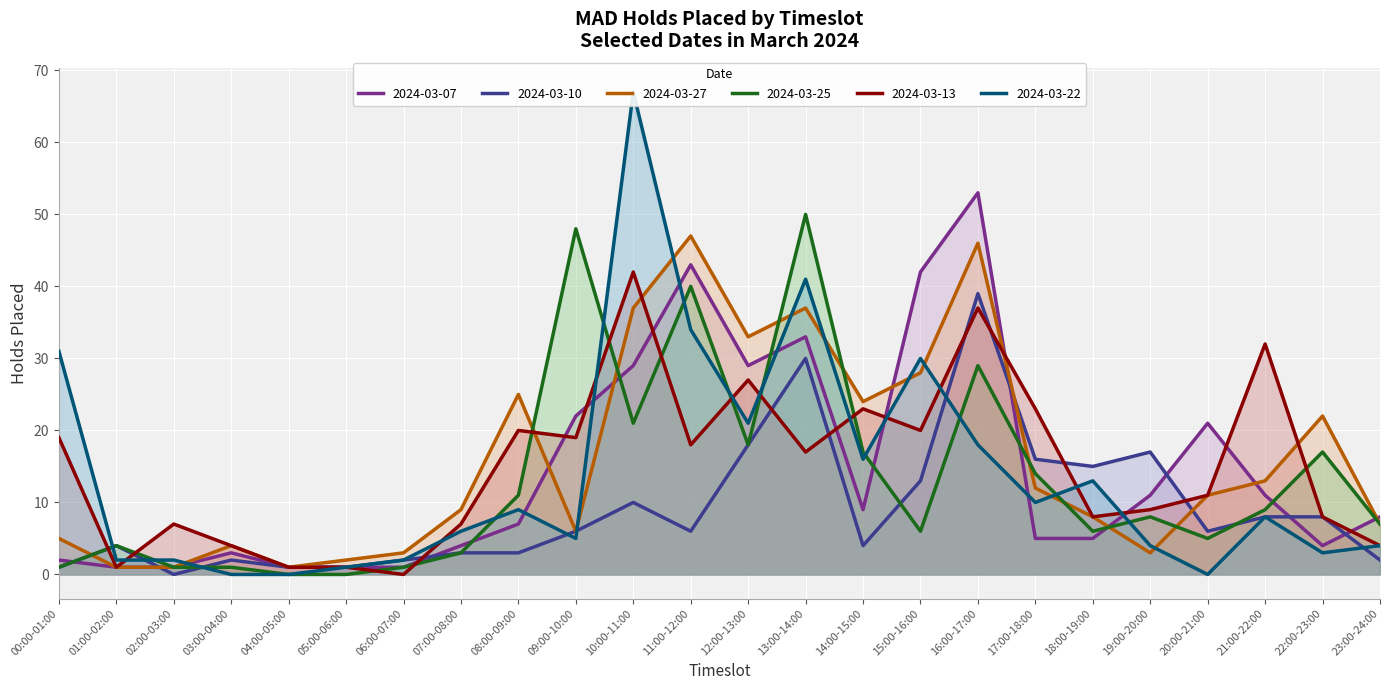

True or false: 2024-03-22 and 2024-03-27 intersect in this chart.

True